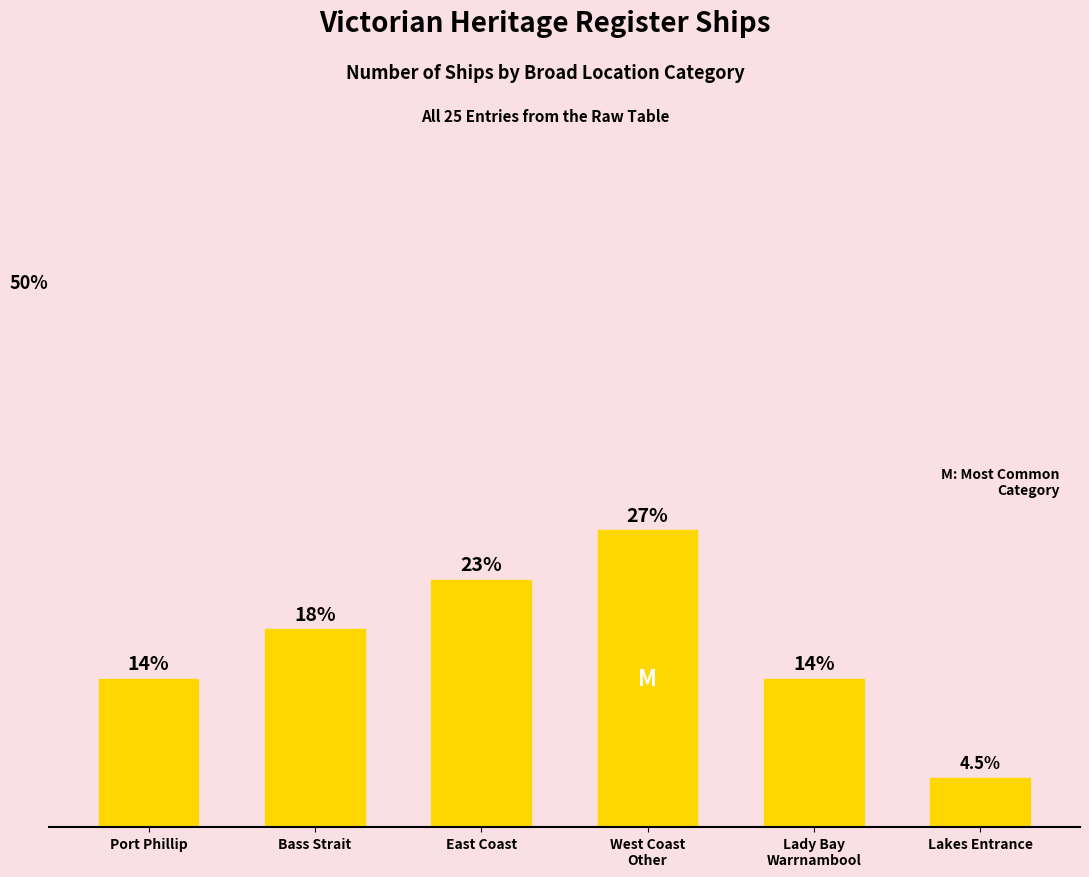

Does the chart contain stacked bars?

No